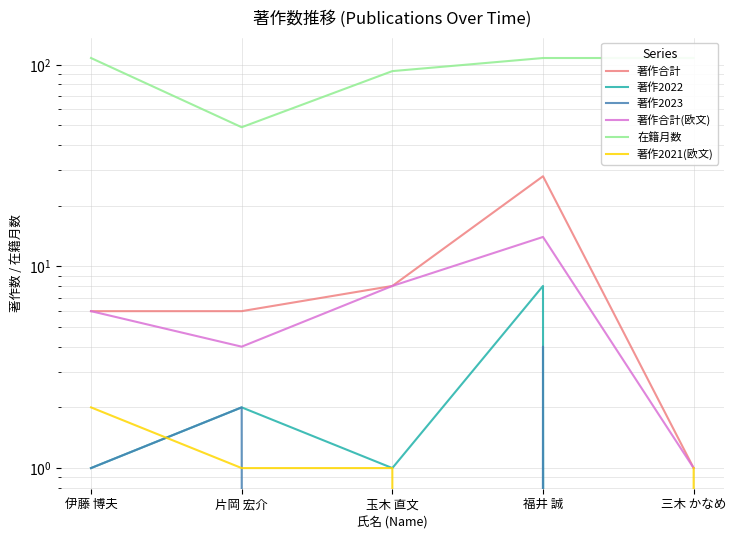

How many interior local peaks does the 著作2023 series have?

2